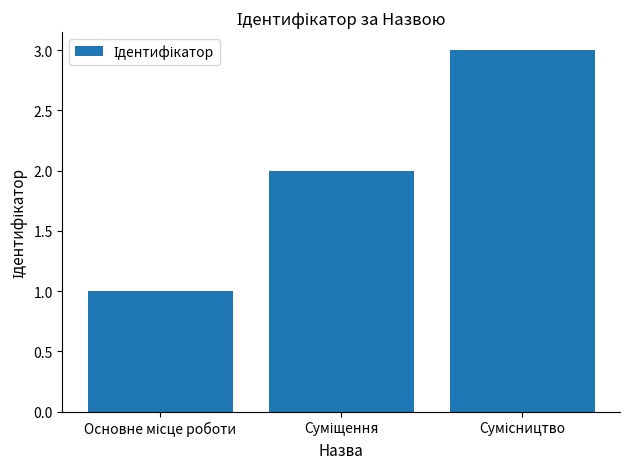

What is the sum of all values?

6